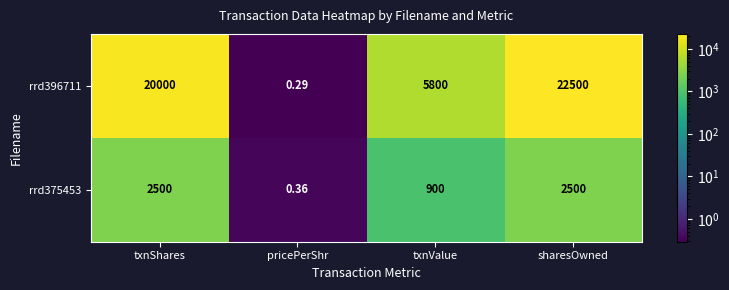

At which category does the chart reach its peak across all series?

sharesOwned